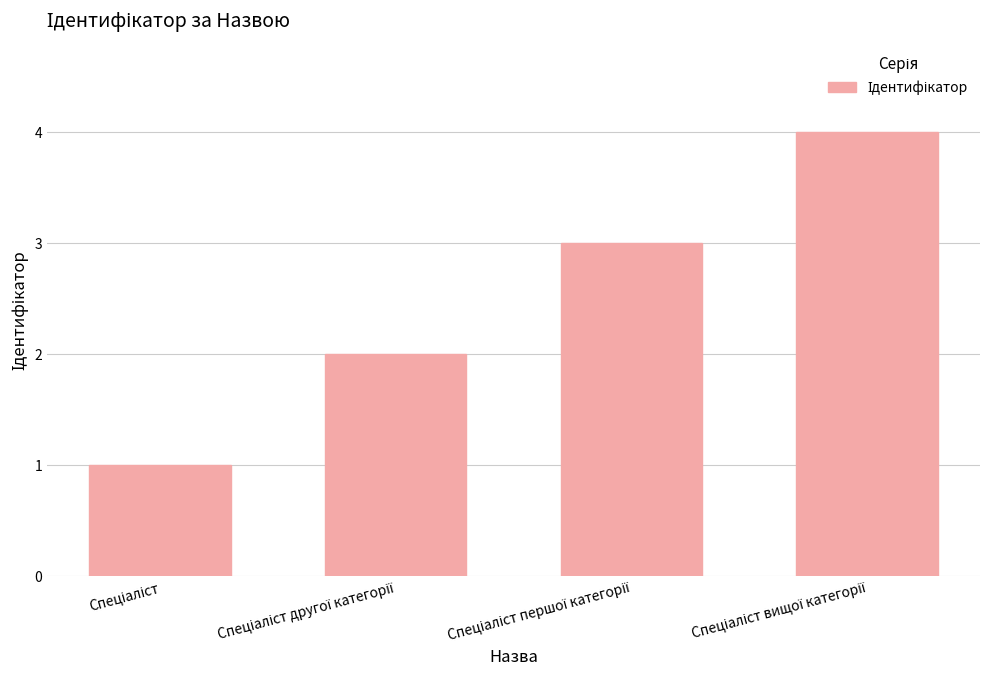

What is the sum of all values?

10